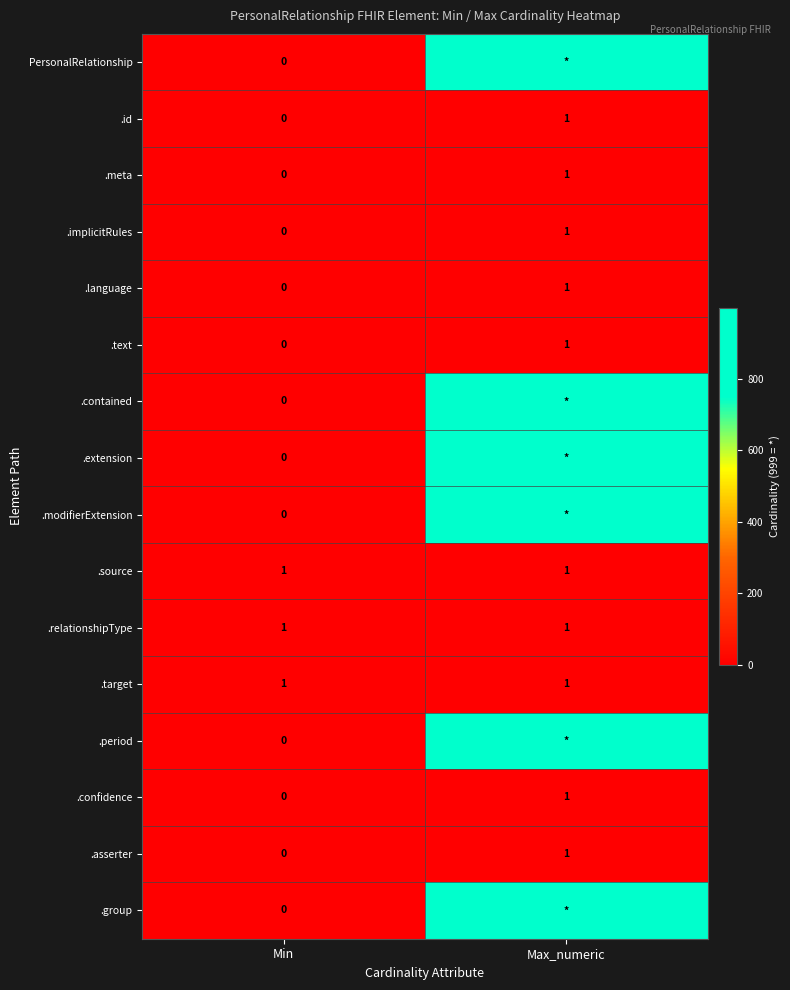

What is the sum of the .target values at Min and Max_numeric?

2